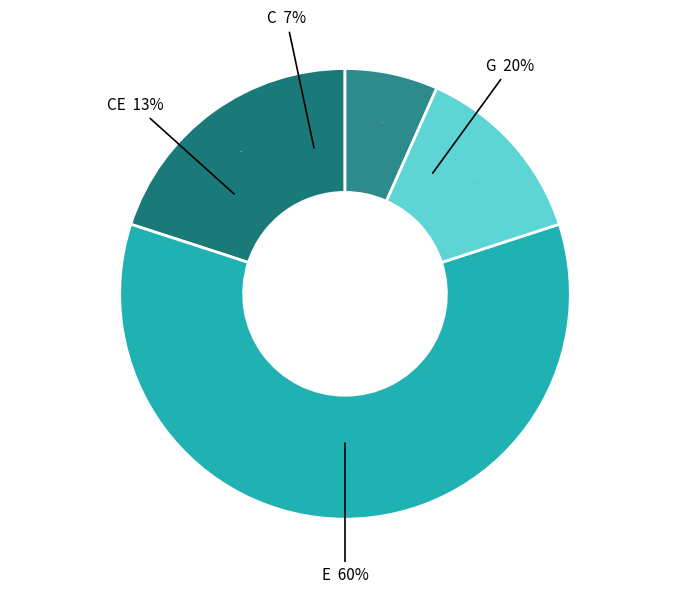

Is there any slice that represents more than half of the pie?

Yes